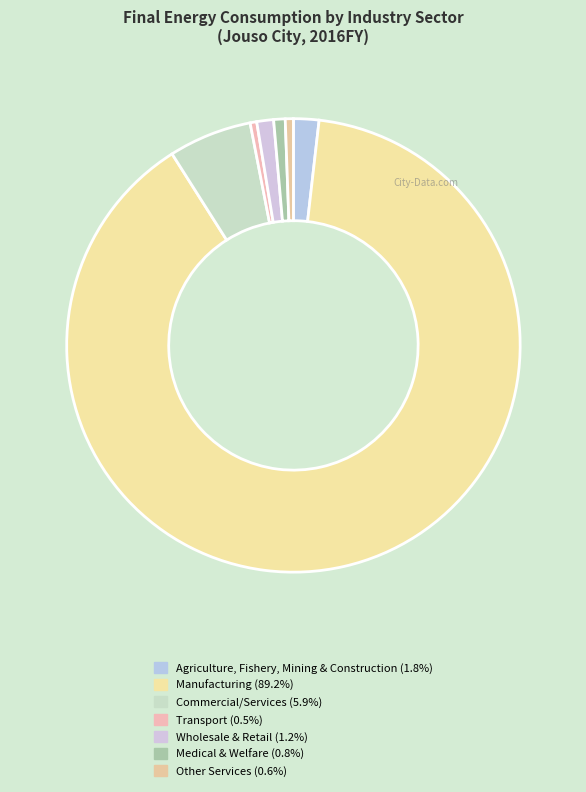

To the nearest percent, what portion does Wholesale & Retail represent?

1%